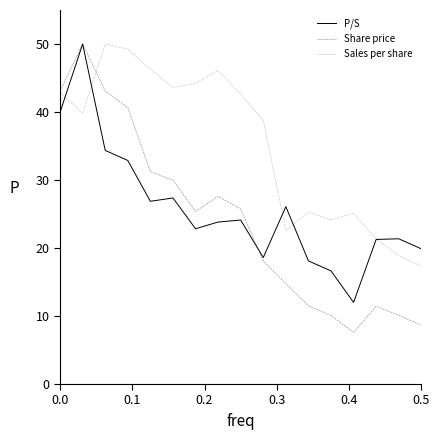

Which series has the widest spread of values?

Share price